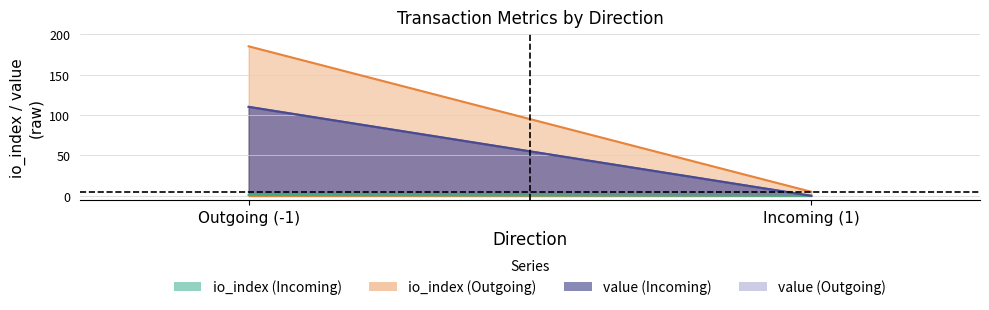

What is the value of the io_index_outgoing point at the 2nd from the left?

5.0